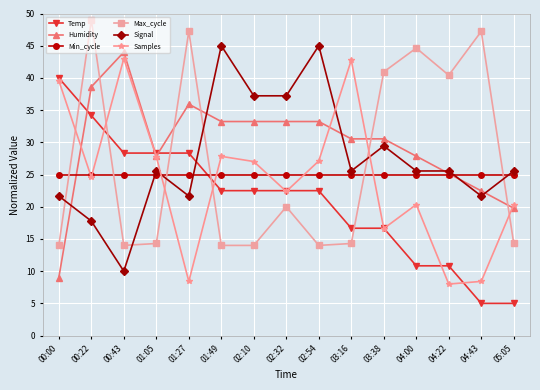

What position from the left is 05:05?

15